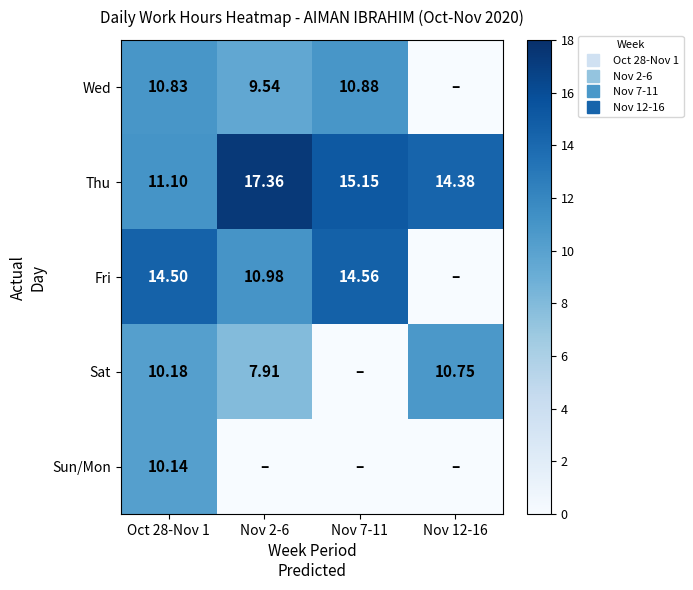

Where does the Wed series first go above 10?

Oct 28-Nov 1